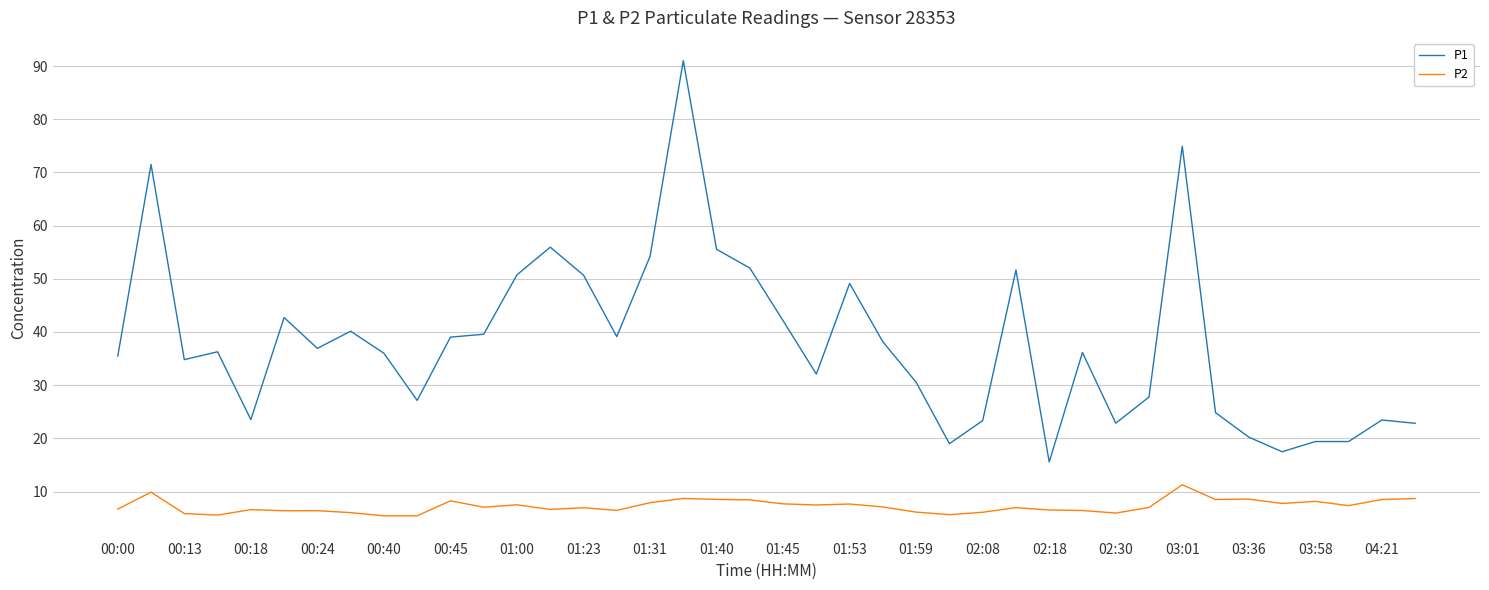

List the series in order of their overall mean, highest first.

P1, P2